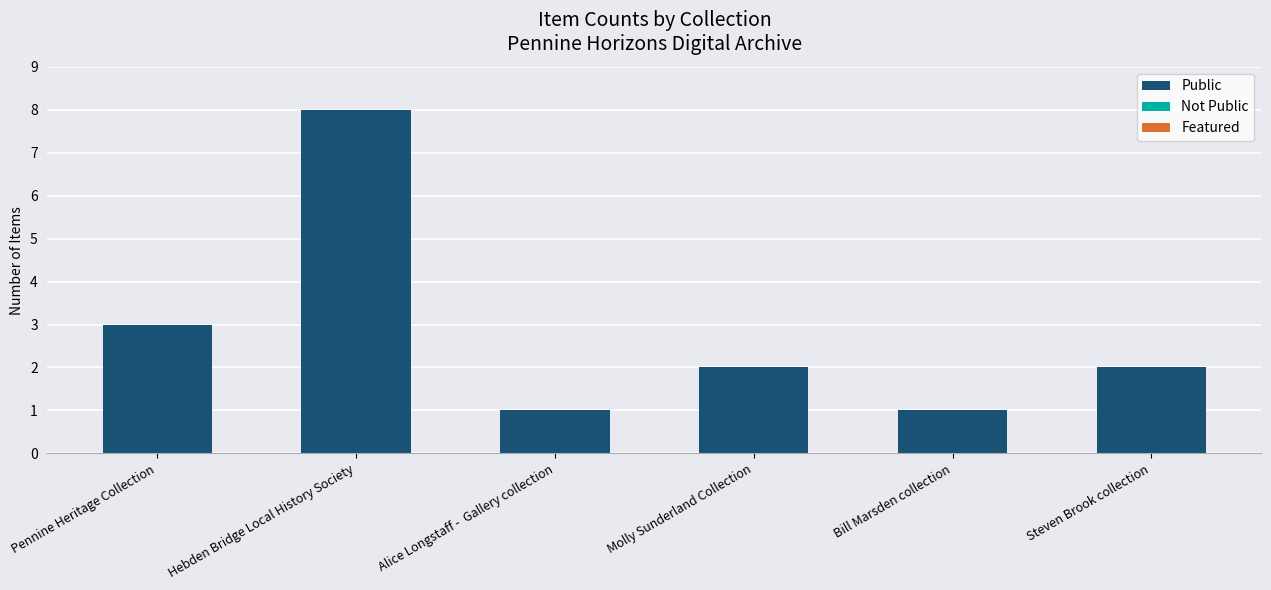

Reading left to right, list all the values displayed in this chart.

3	8	1	2	1	2